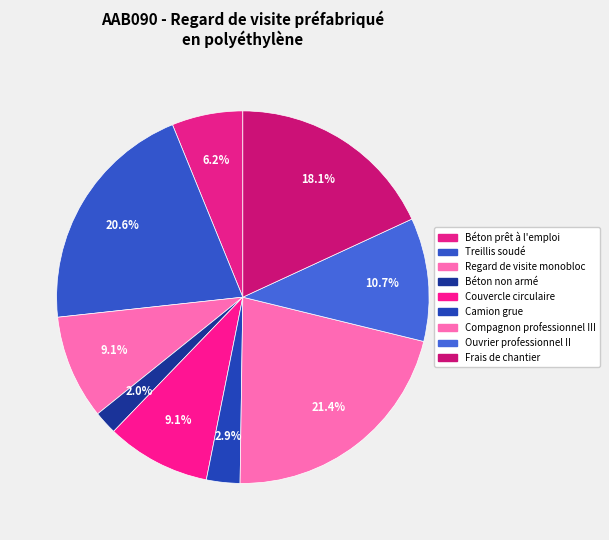

Which has a higher value, Béton non armé or Ouvrier professionnel II?

Ouvrier professionnel II